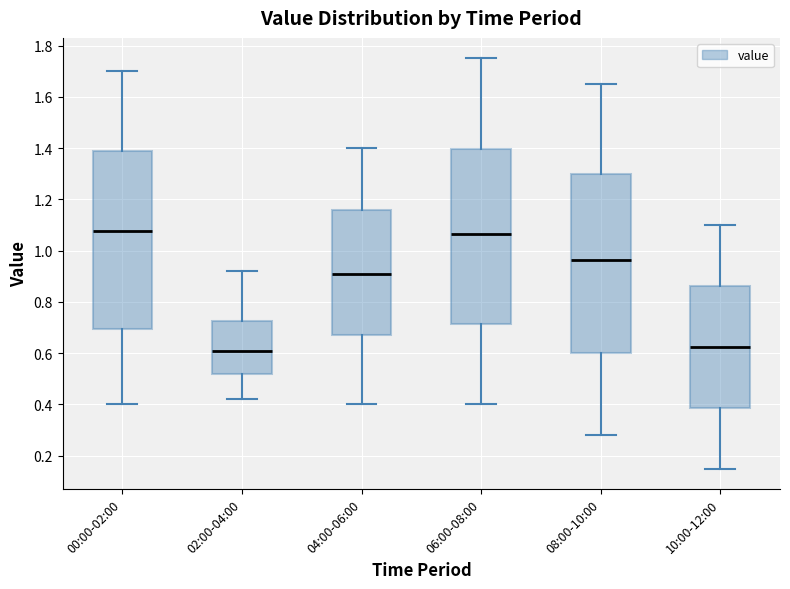

Reading left to right, read every box against the y-axis: the position of its median line, the range the box covers, and the ends of its whiskers. The values are not printed on the chart, so give them approximately, as read against the axis.

00:00-02:00: median 1.08, box 0.70 to 1.40, whiskers 0.40 to 1.70
02:00-04:00: median 0.62, box 0.52 to 0.72, whiskers 0.42 to 0.92
04:00-06:00: median 0.92, box 0.68 to 1.16, whiskers 0.40 to 1.40
06:00-08:00: median 1.06, box 0.72 to 1.40, whiskers 0.40 to 1.76
08:00-10:00: median 0.96, box 0.60 to 1.30, whiskers 0.28 to 1.66
10:00-12:00: median 0.62, box 0.38 to 0.86, whiskers 0.16 to 1.10